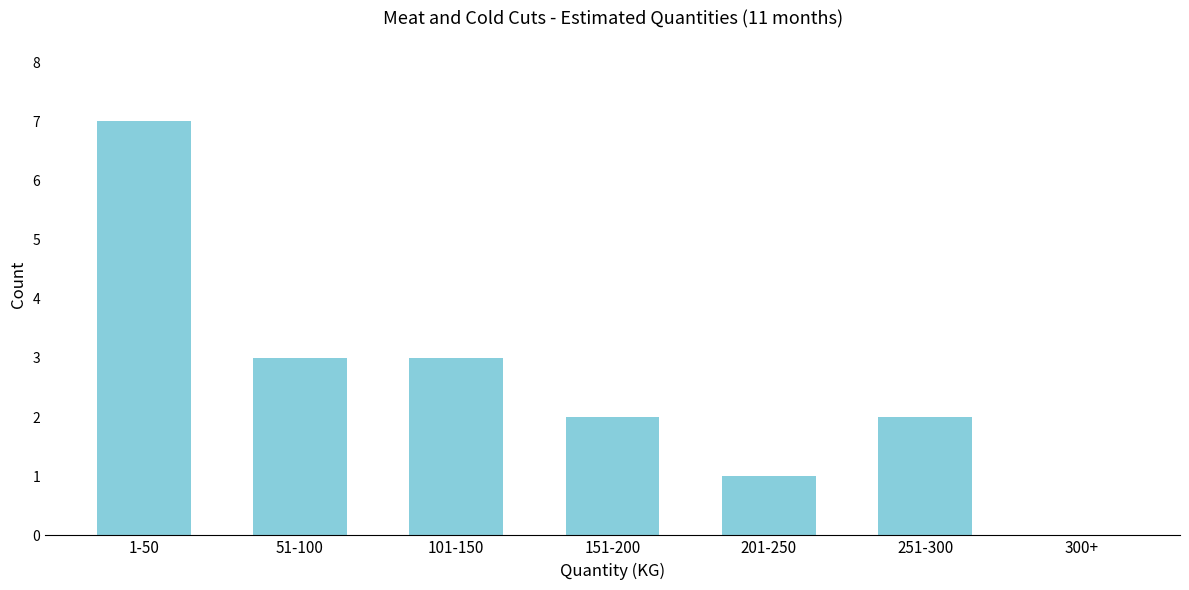

Reading left to right, transcribe all the data shown in this chart.

1-50=7	51-100=3	101-150=3	151-200=2	201-250=1	251-300=2	300+=0